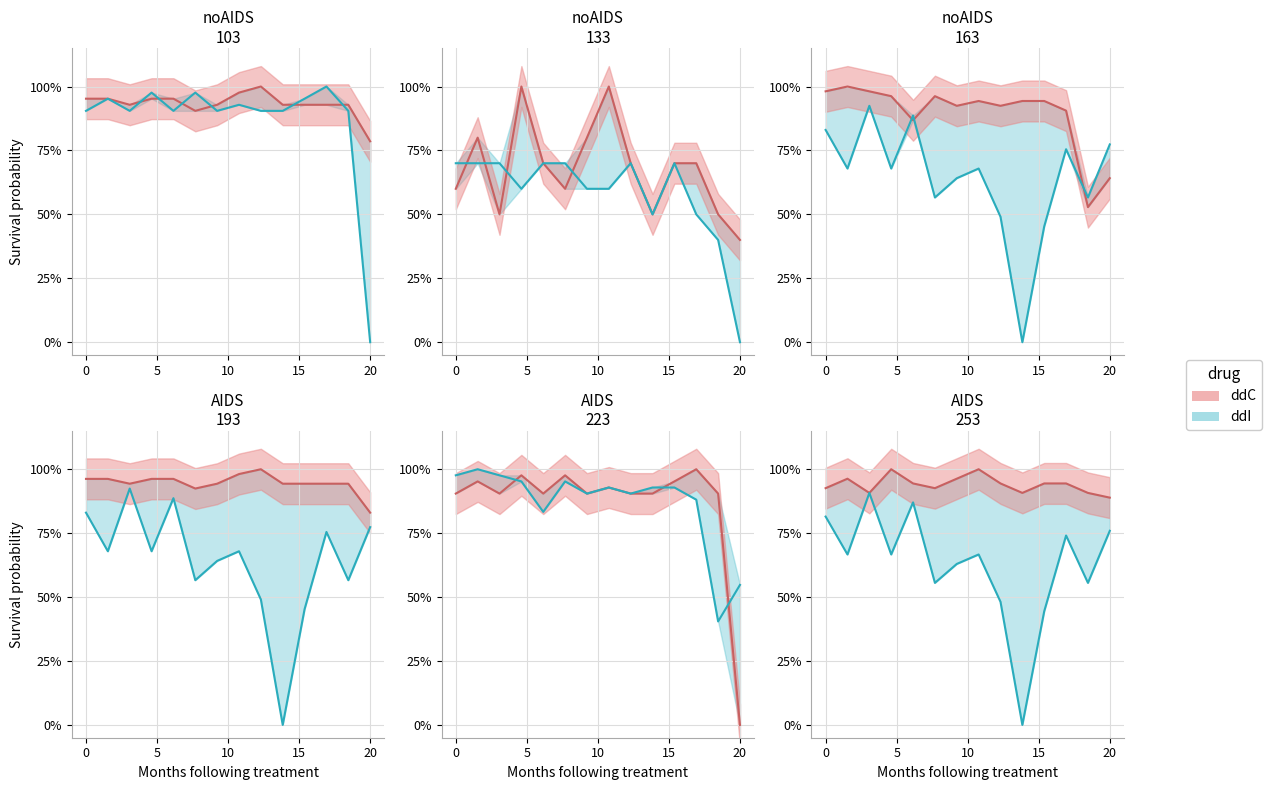

At which category is the sum across all series the highest?

10